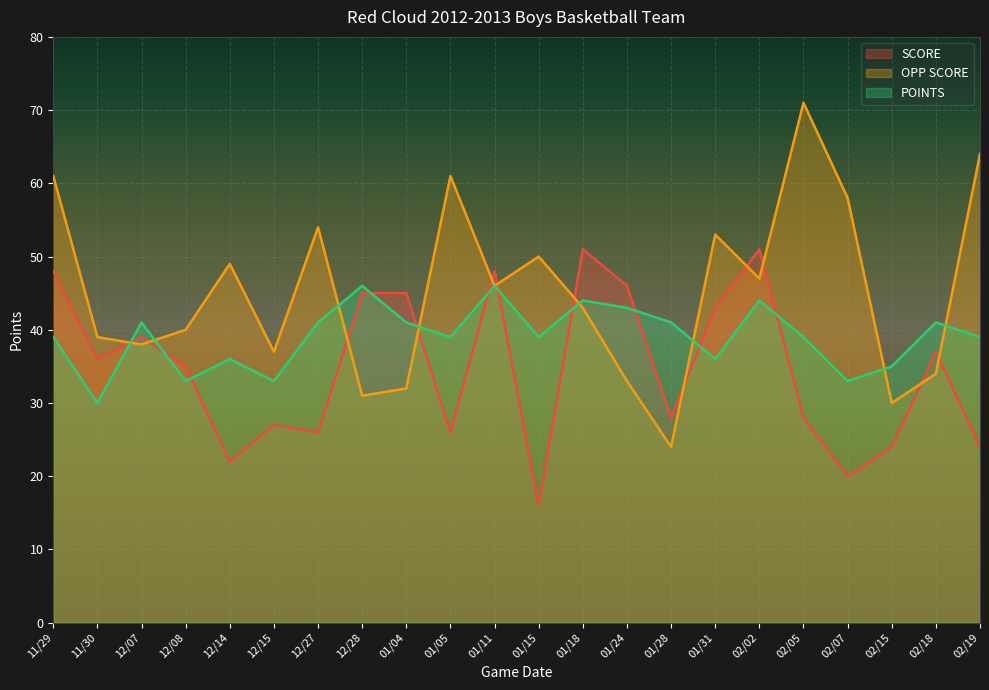

How many values in the OPP SCORE series are below 46?

11